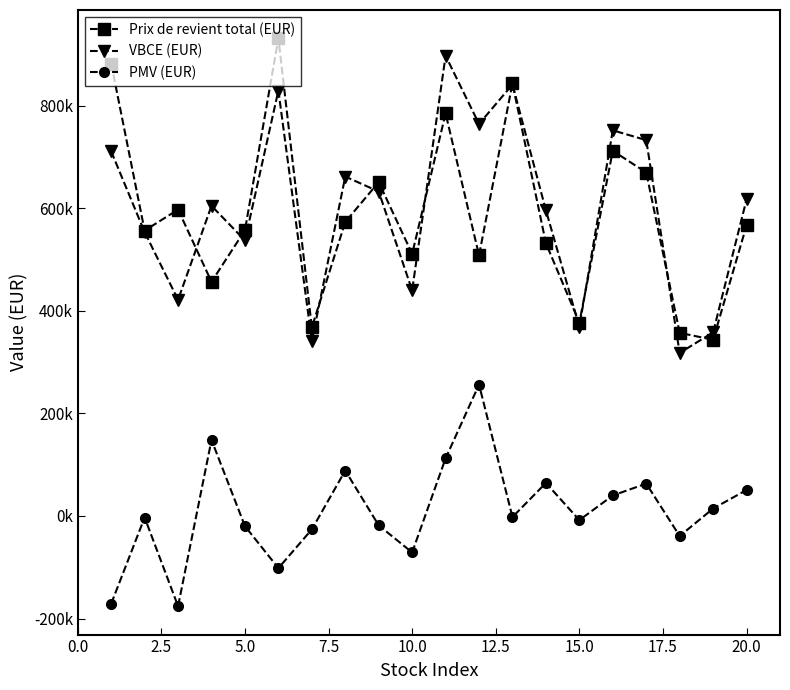

In Prix de revient total (EUR), how many points are lower than both neighbors (excluding endpoints)?

7